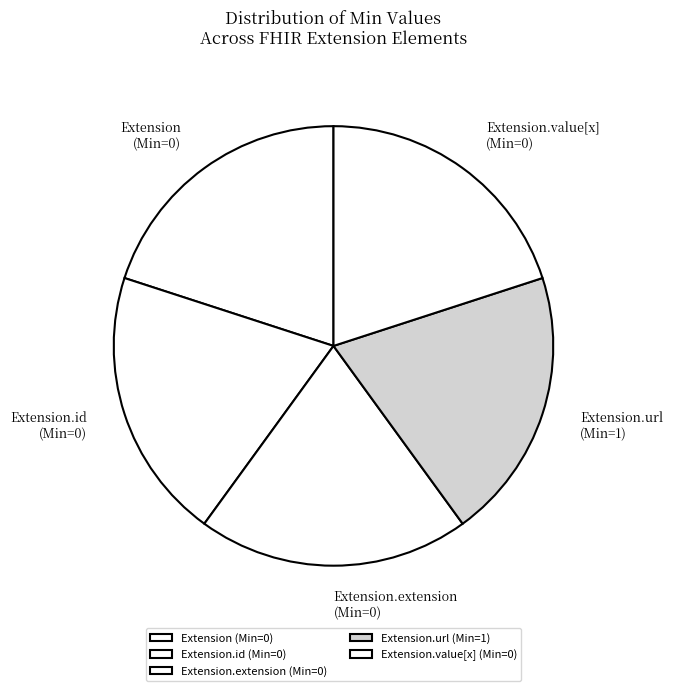

Do Extension and Extension.value[x] together represent more than half of the pie?

No